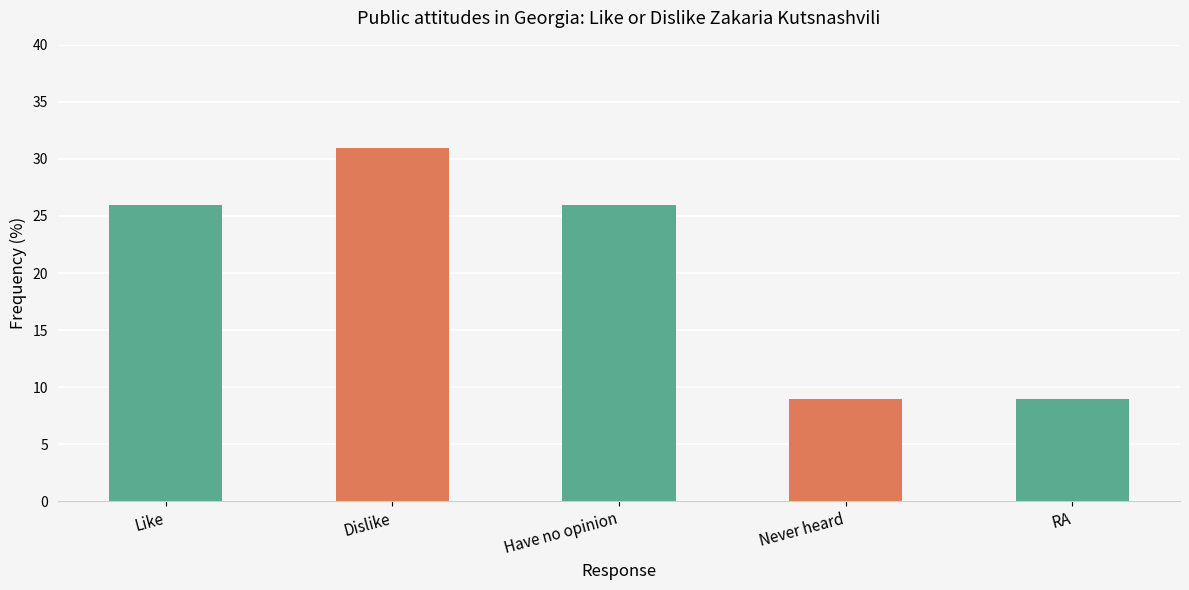

Between RA and Have no opinion, which is larger?

Have no opinion